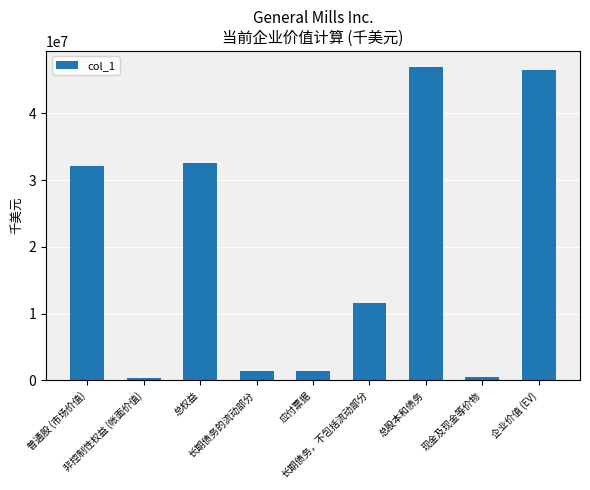

What is the greatest value displayed?

46967358